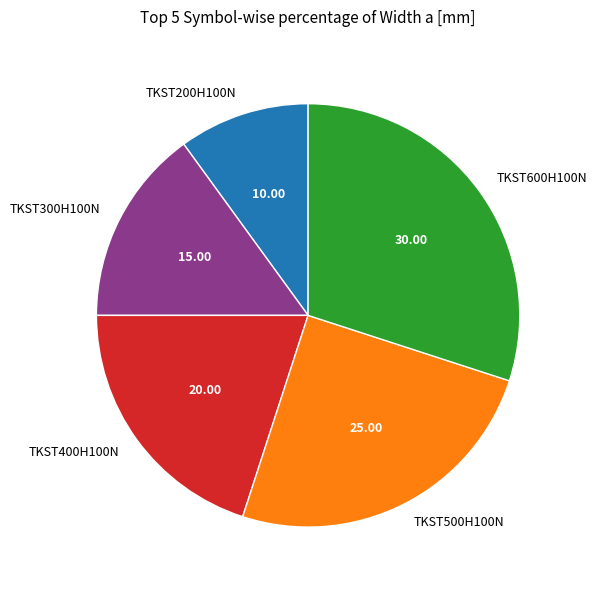

True or false: TKST200H100N accounts for 1% of the total.

False